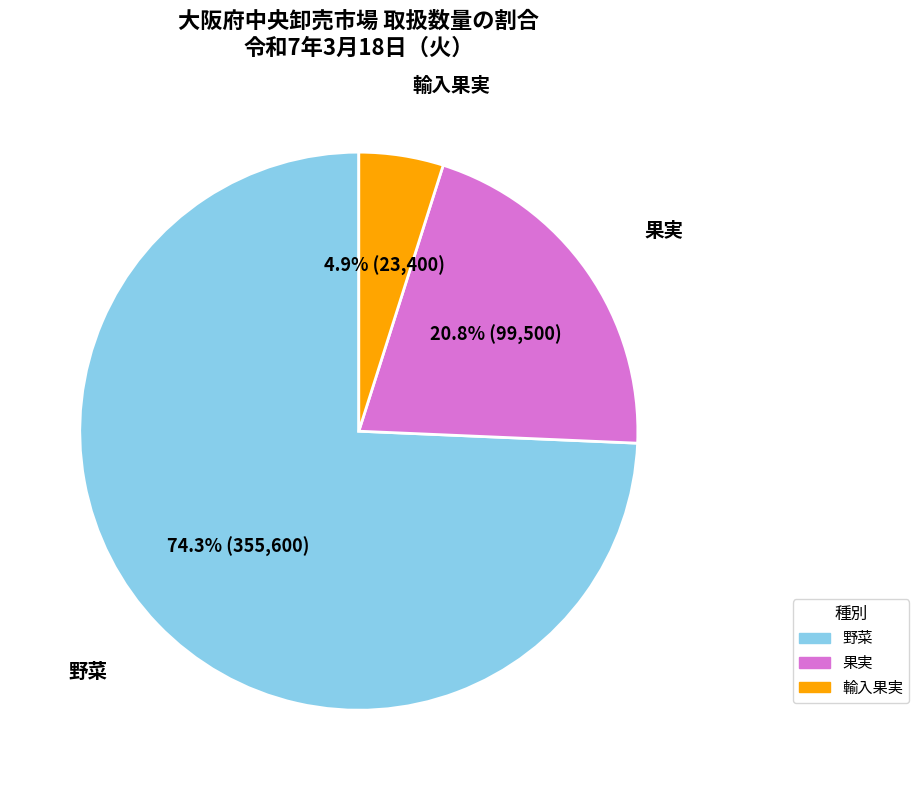

To the nearest percent, what percentage of the pie is 野菜?

74%